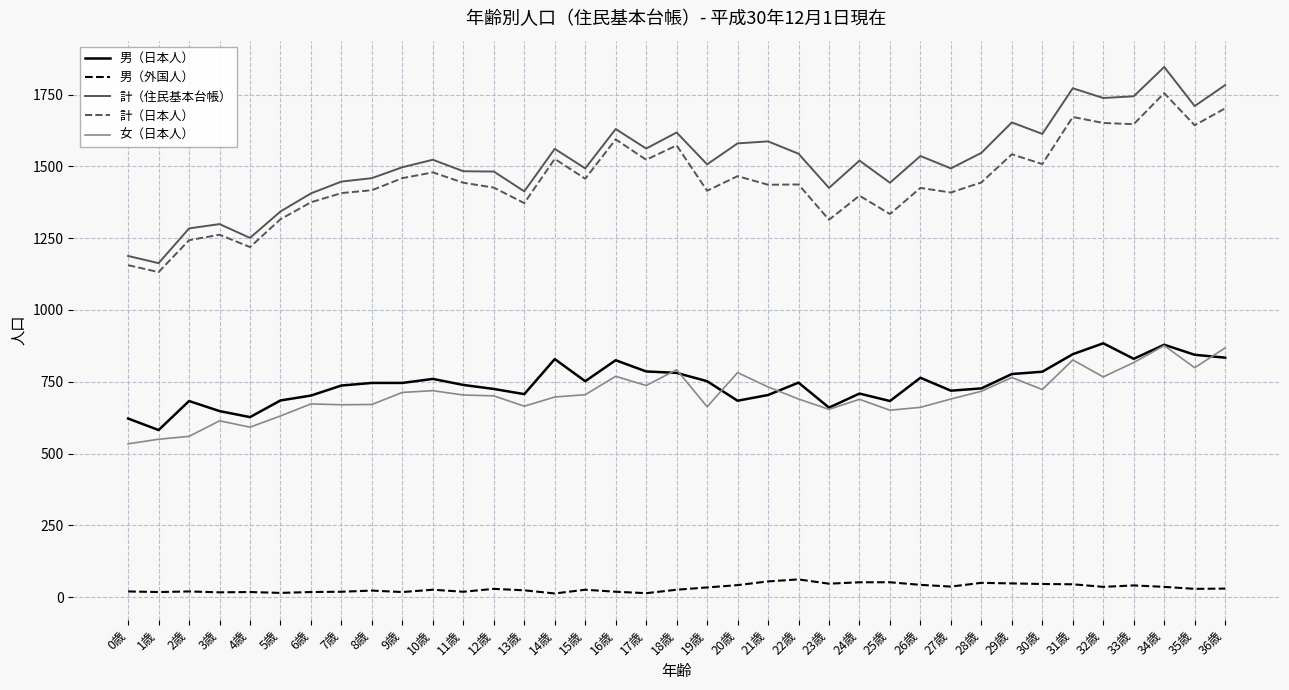

At which category is the sum across all series the highest?

34歳